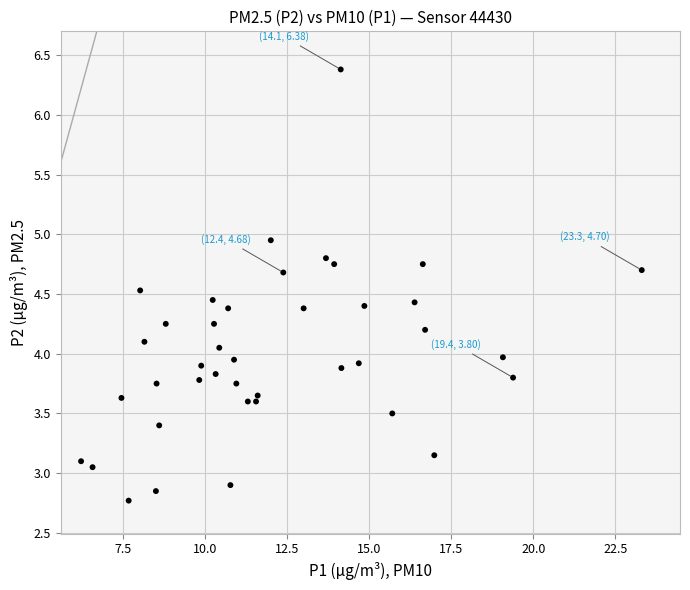

What is the range of X values (max minus min)?

17.1